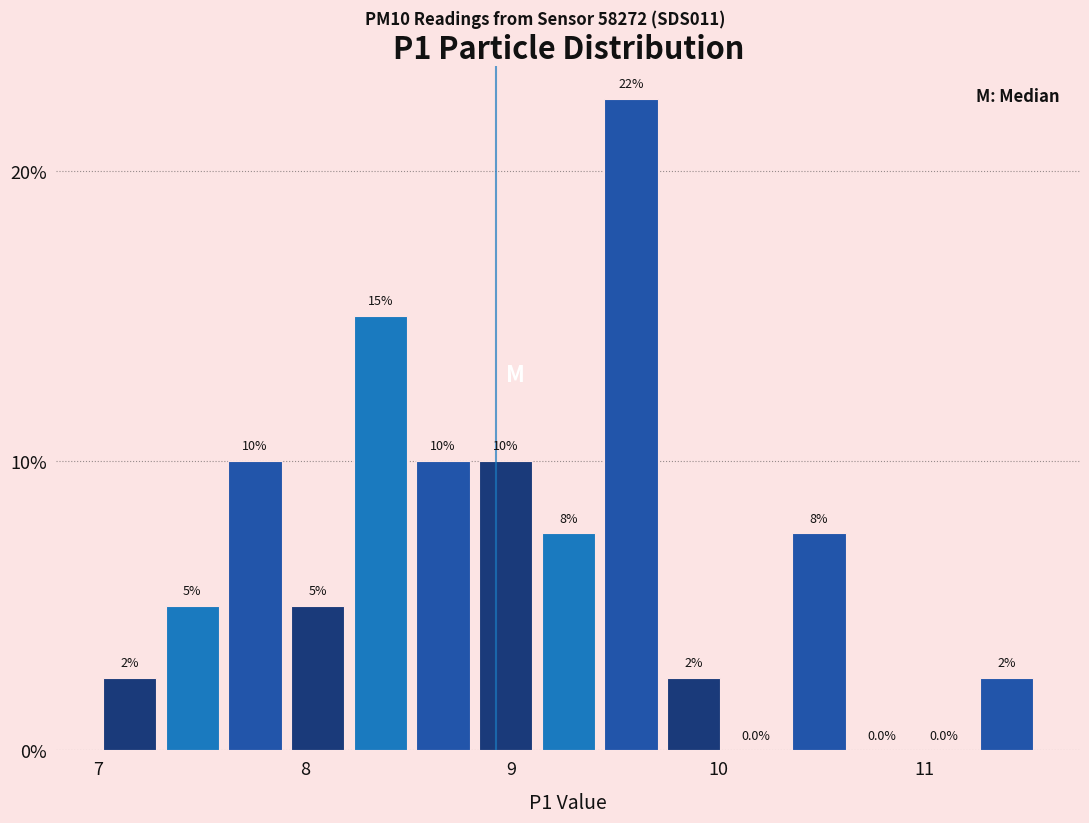

Read against the x-axis, roughly where is the centre of the tallest bar?

9.6